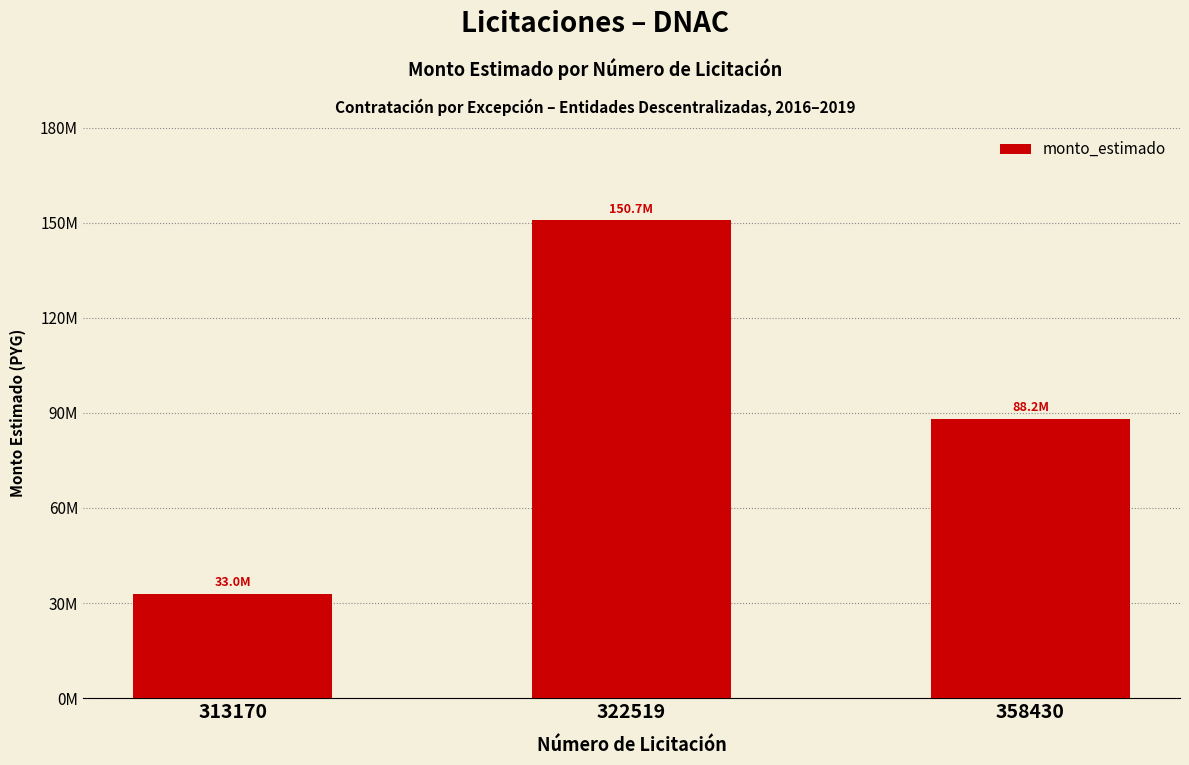

What is the value of the 3rd bar from the left?

88200000